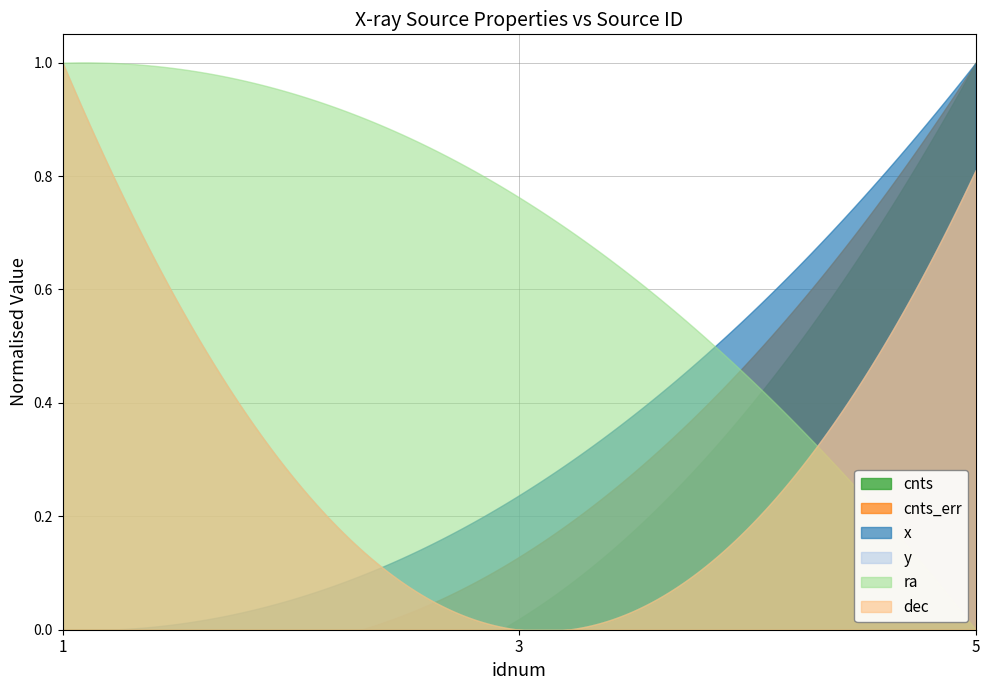

Is the value of cnts_err at 1 greater than the value of y at 1?

No